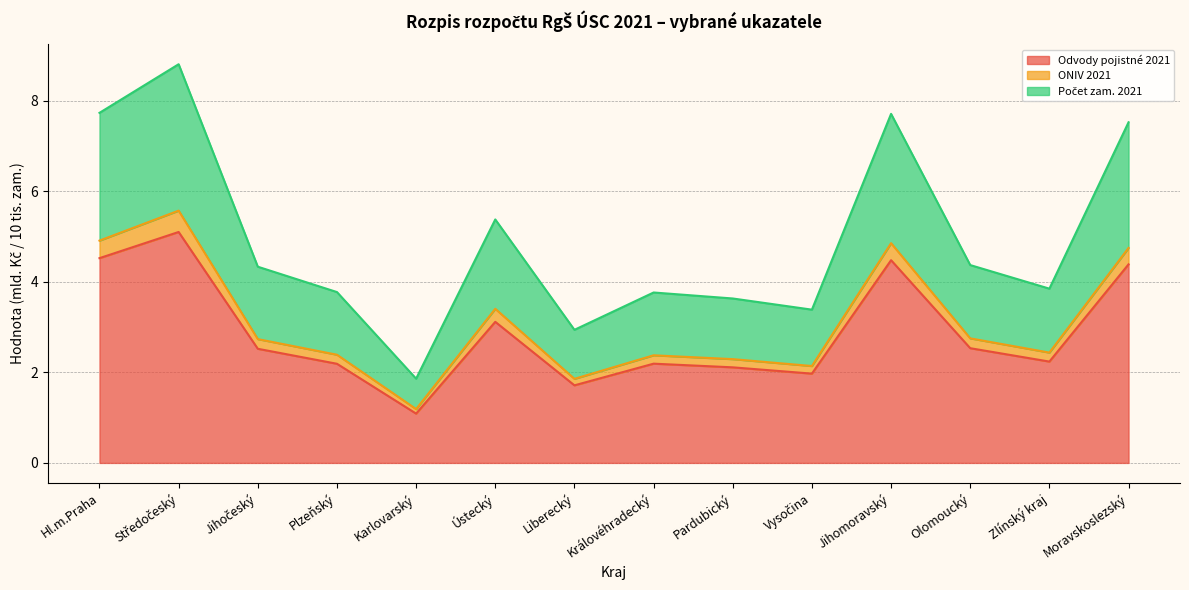

In Odvody pojistné 2021, how many points are lower than both neighbors (excluding endpoints)?

4